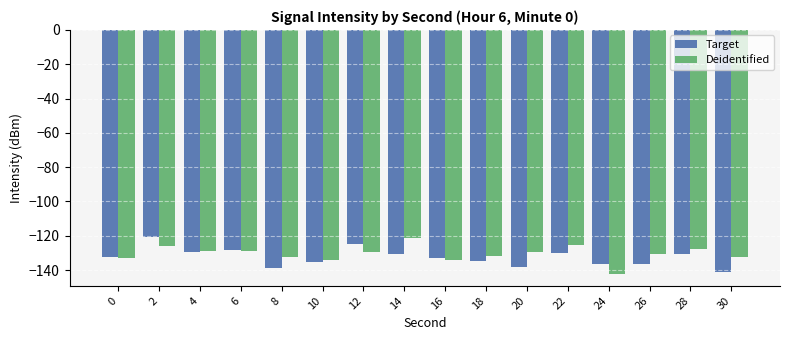

What is the value of the Target bar at the 6th from the left?

-135.0